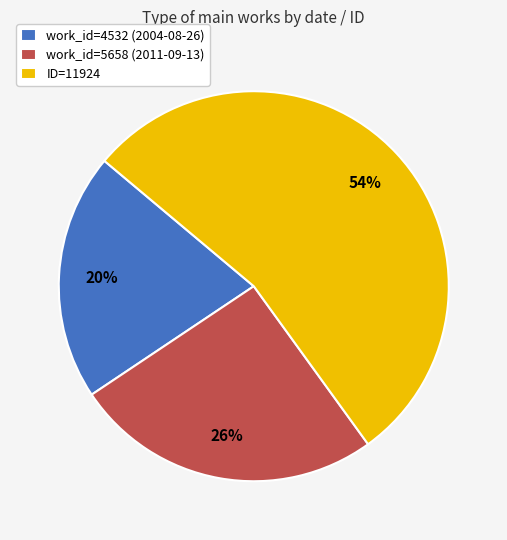

The work_id=5658 (2011-09-13) slice represents 26% of the pie. True or false?

True